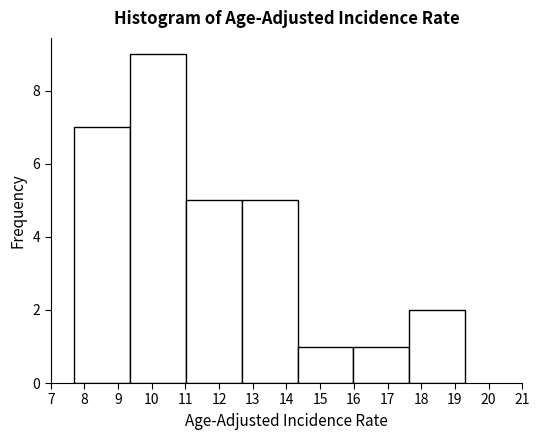

Reading left to right, transcribe this chart: for each bar, give the range it covers on the x-axis and its height. Neither the bar edges nor the heights are printed on the chart, so give them approximately, as read against the axes.

7.7 to 9.4: 7
9.4 to 11.0: 9
11.0 to 12.7: 5
12.7 to 14.3: 5
14.3 to 16.0: 1
16.0 to 17.6: 1
17.6 to 19.3: 2